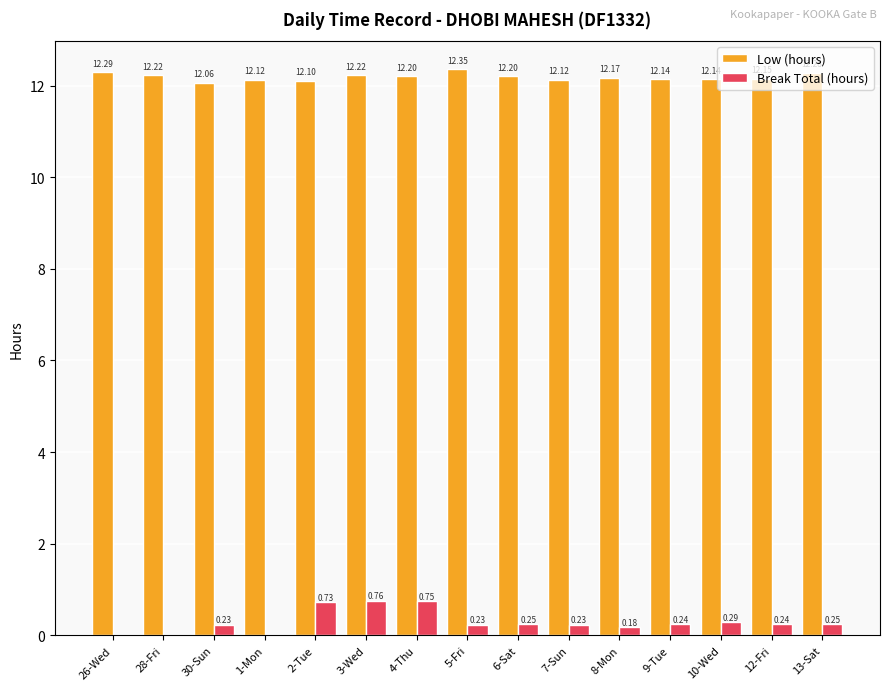

Which series changed the most between 7-Sun and 10-Wed?

Break Total (hours)